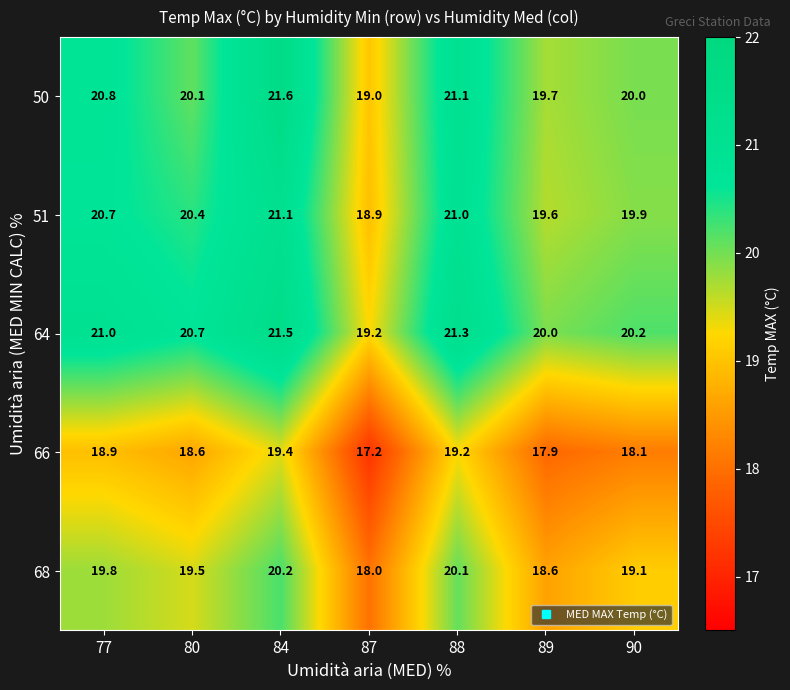

True or false: 68 has a value of 7.3 at 77.

False